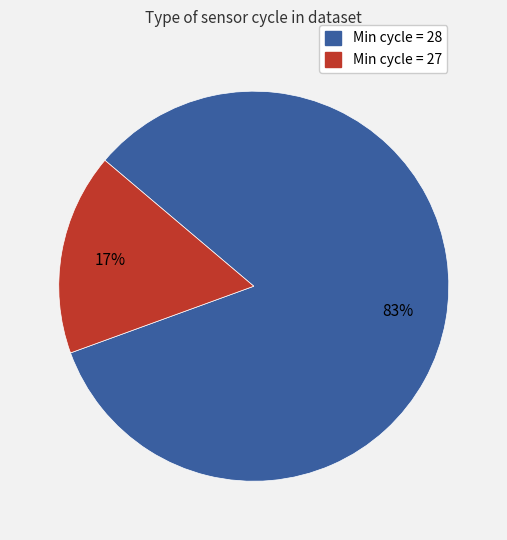

To the nearest percent, what is the average slice percentage?

50%